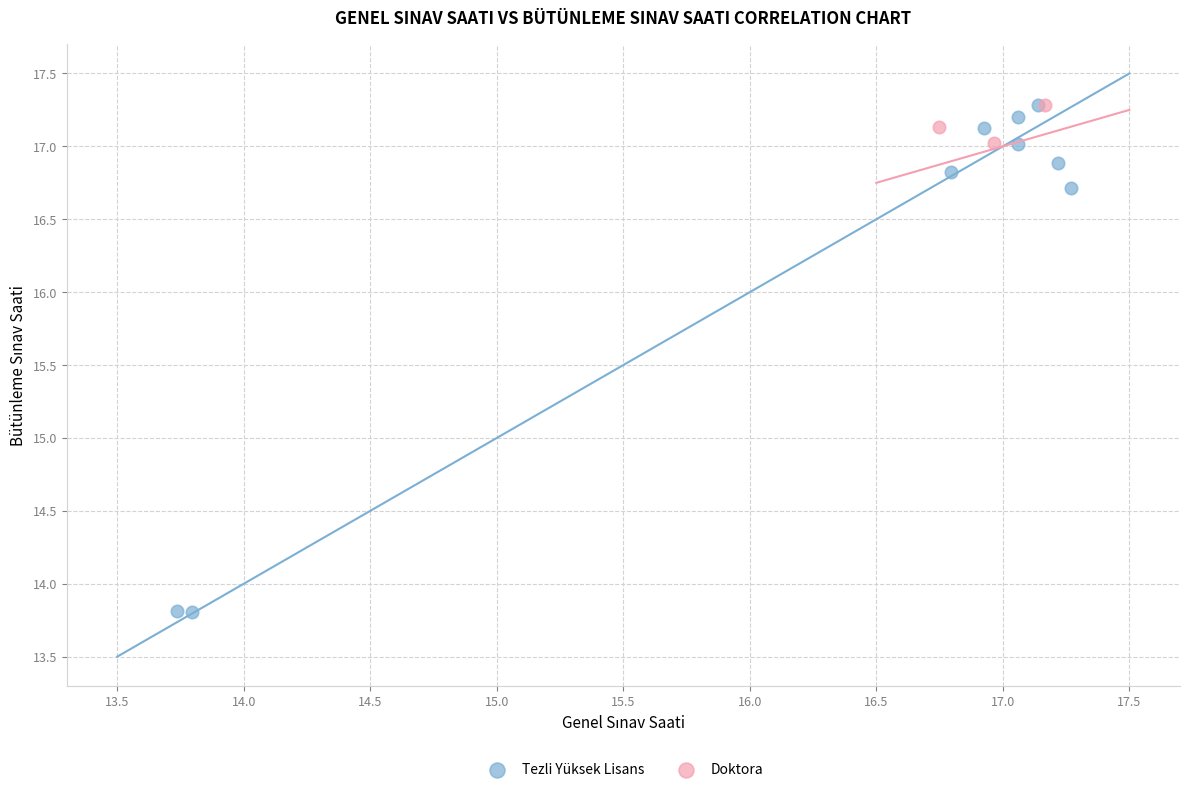

Which series contains the lowest Y value?

Tezli Yüksek Lisans